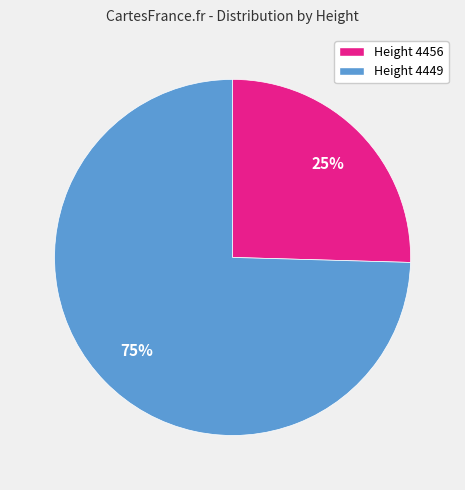

To the nearest percent, what portion does Height 4456 represent?

25%